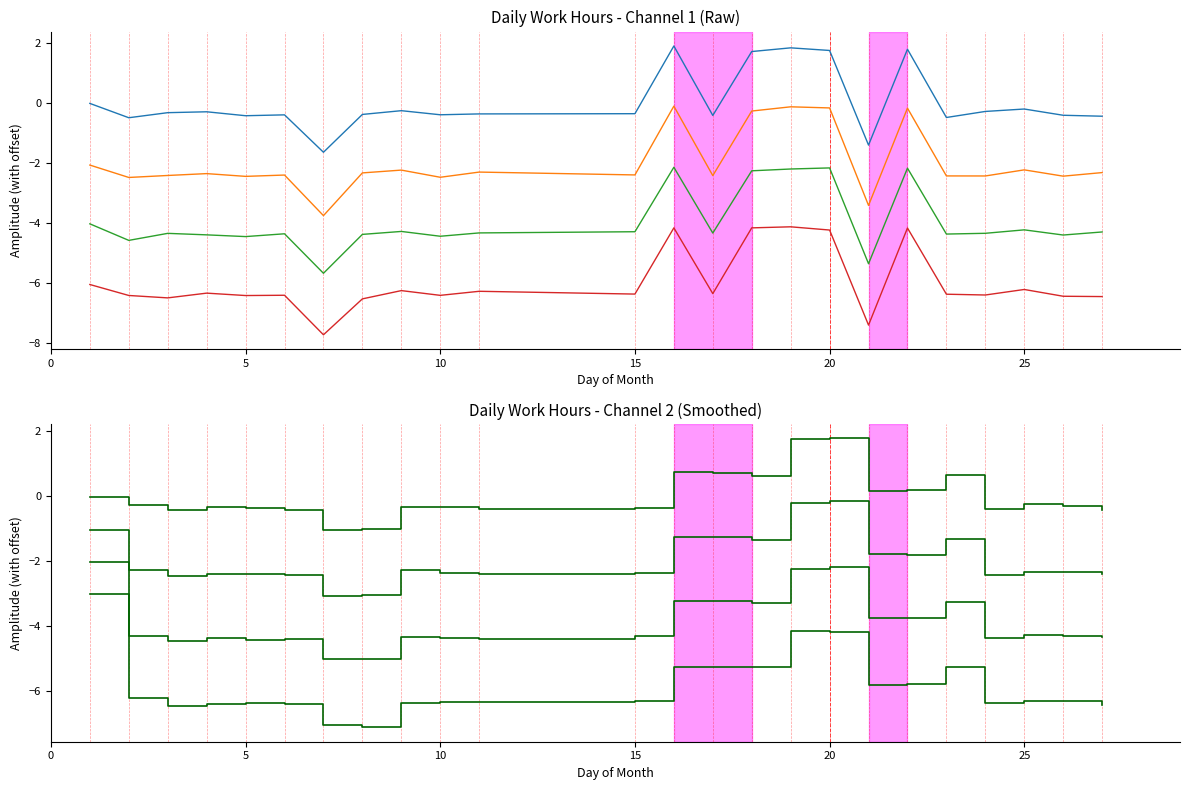

At which category is the sum across all series the highest?

20